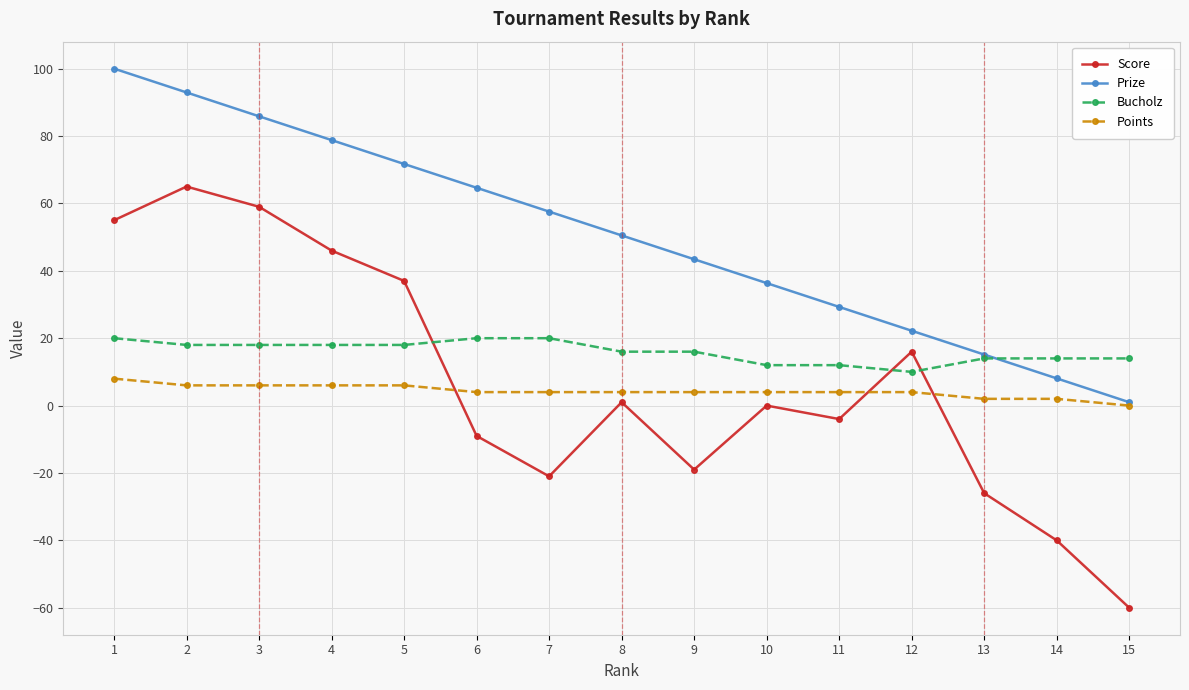

Which series has the widest spread of values?

Score